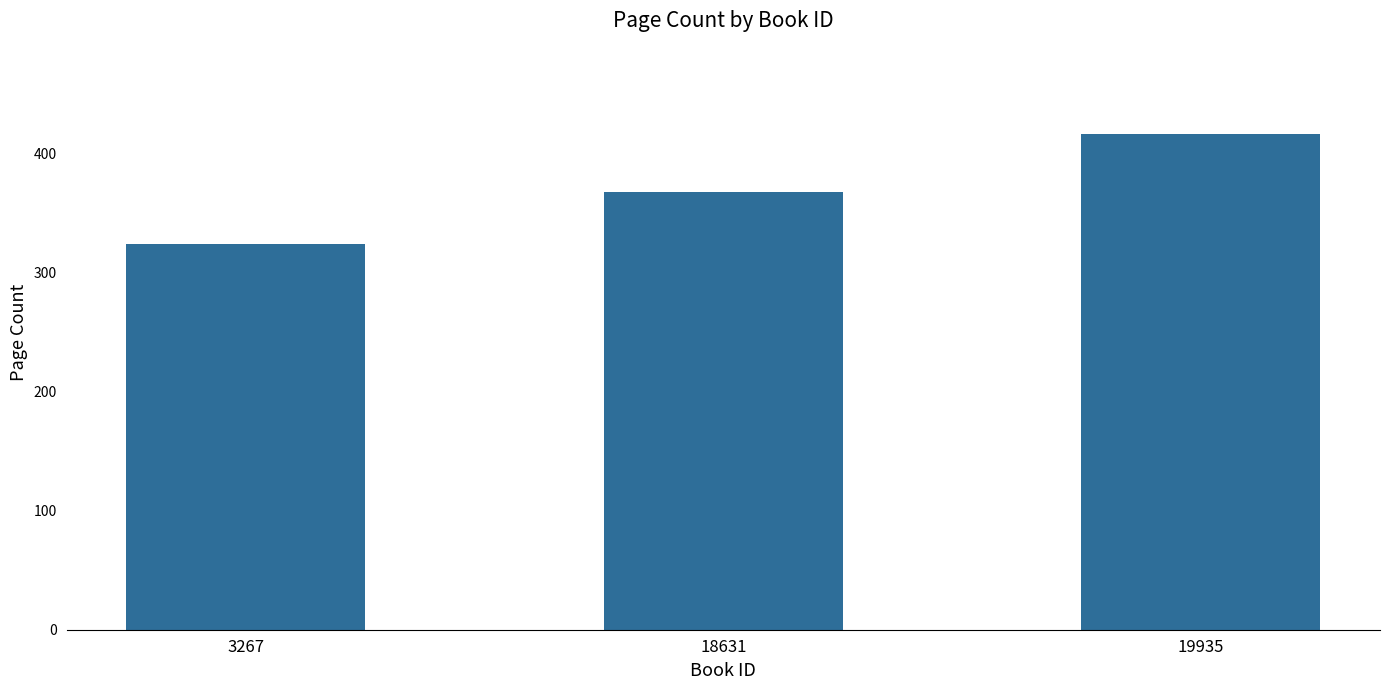

At which category does the chart reach its minimum across all series?

3267